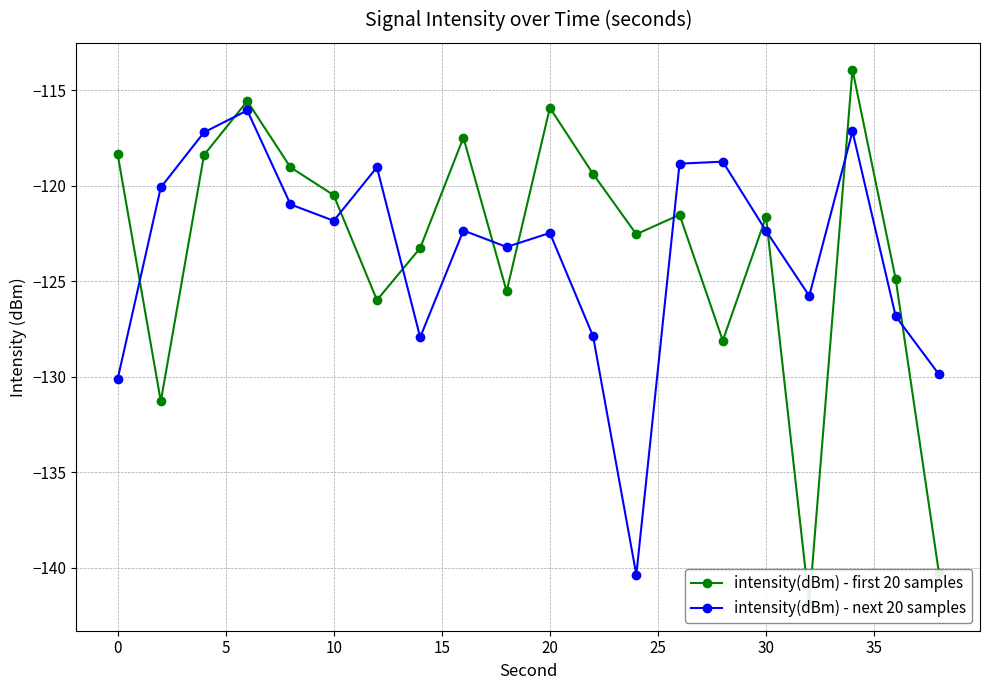

Where is the first local minimum for intensity(dBm) - next 20 samples?

10